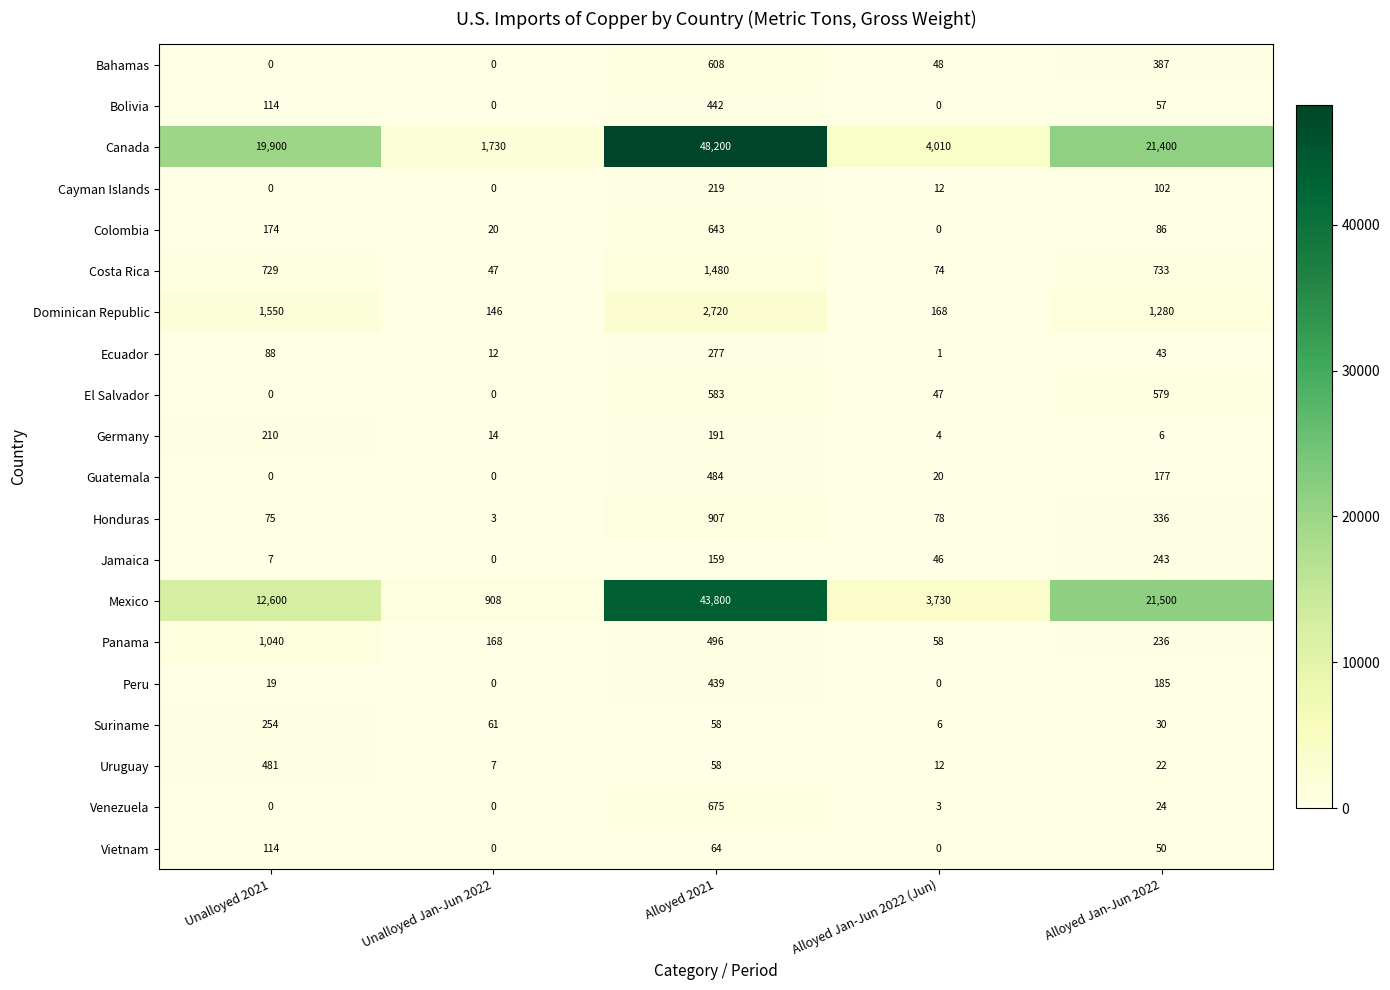

True or false: Costa Rica has a value of 122 at Alloyed Jan-Jun 2022 (Jun).

False